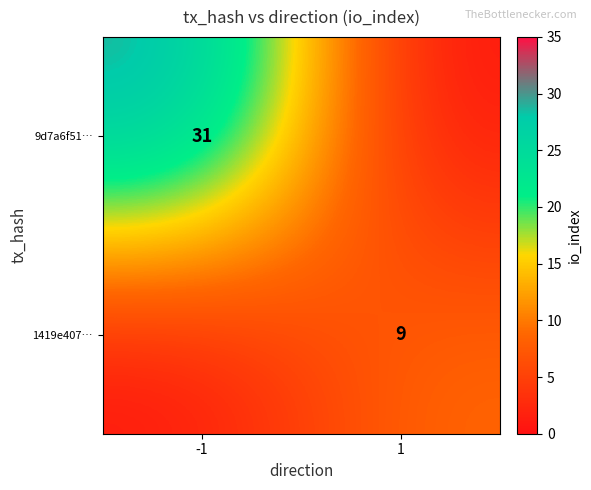

At how many categories does at least one series exceed 11?

1